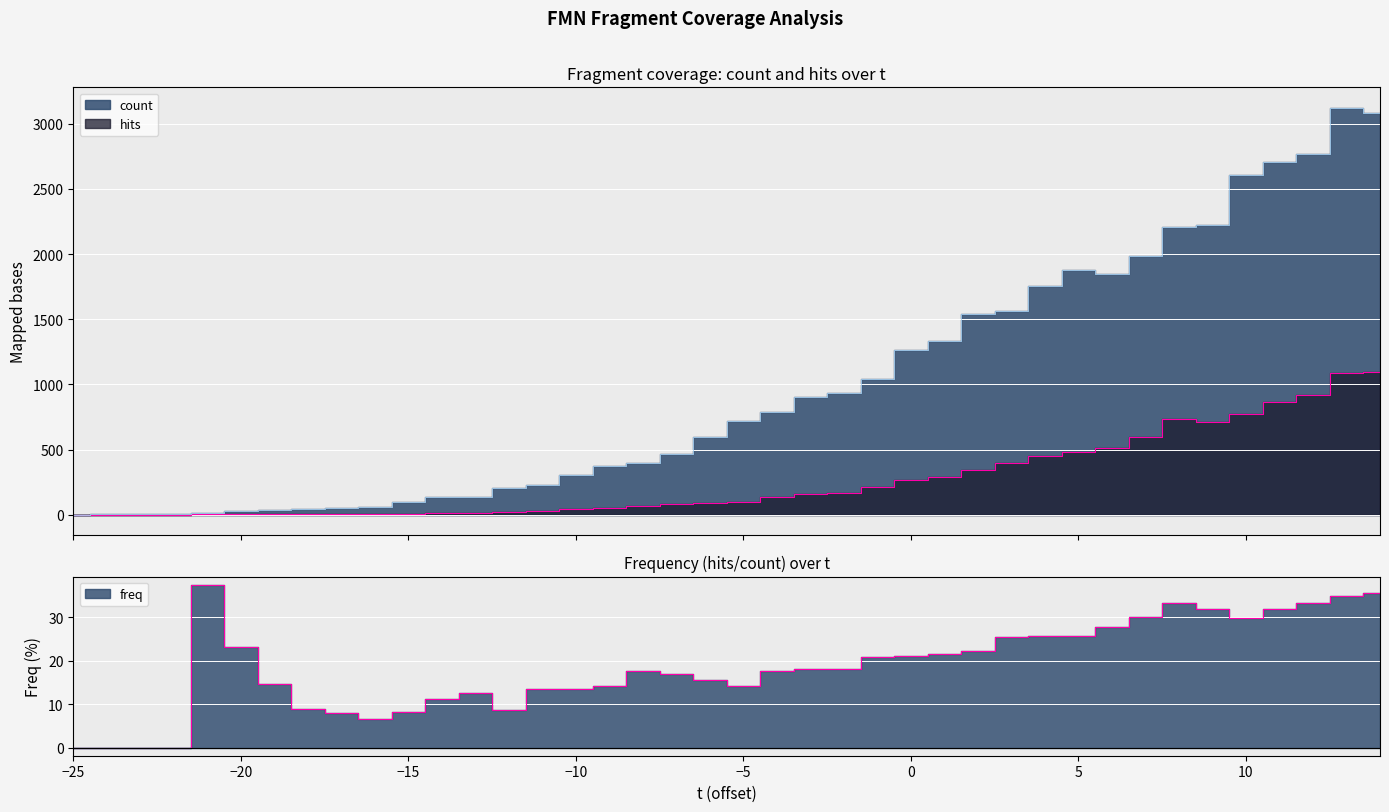

Which category has the highest value across all series?

13